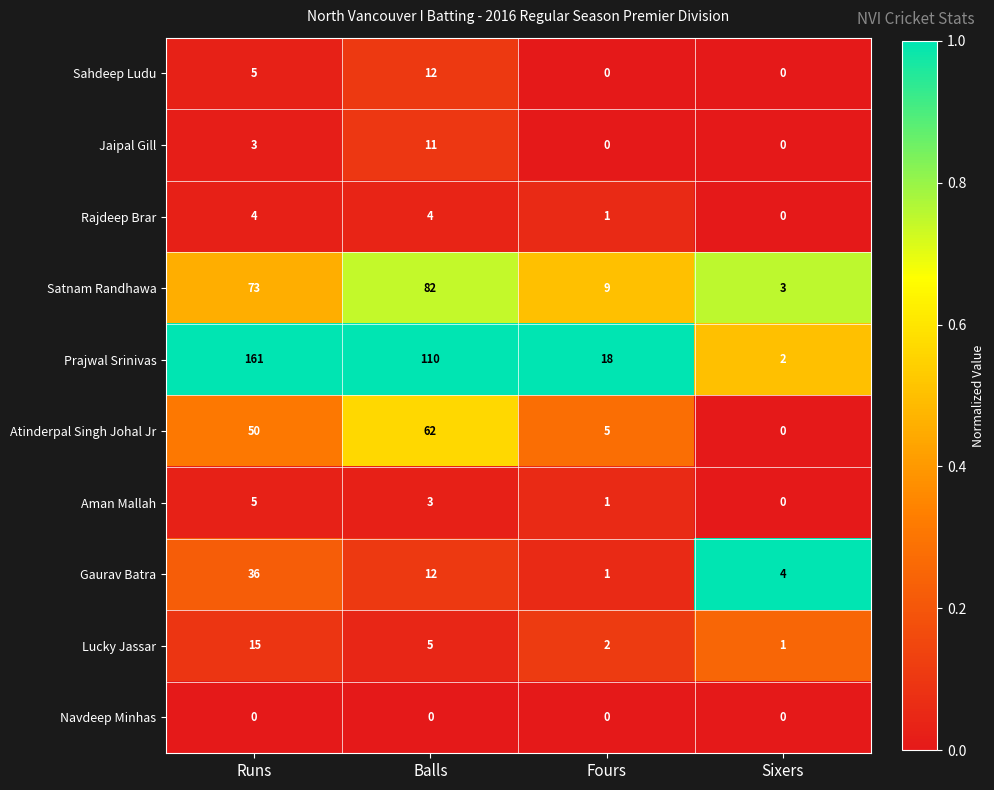

Rank the series by their maximum value, from highest to lowest.

Prajwal Srinivas, Satnam Randhawa, Atinderpal Singh Johal Jr, Gaurav Batra, Lucky Jassar, Sahdeep Ludu, Jaipal Gill, Aman Mallah, Rajdeep Brar, Navdeep Minhas